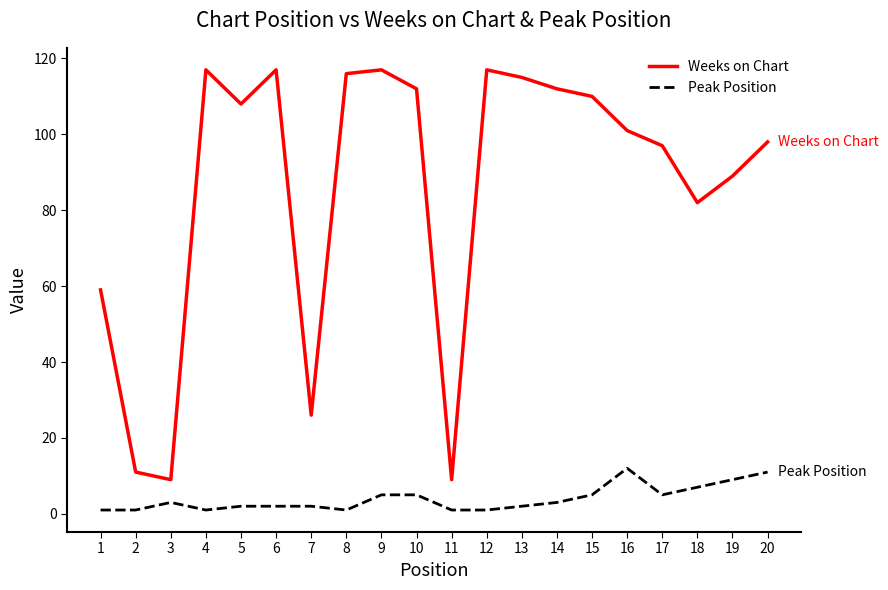

What is the maximum value for Weeks on Chart?

117